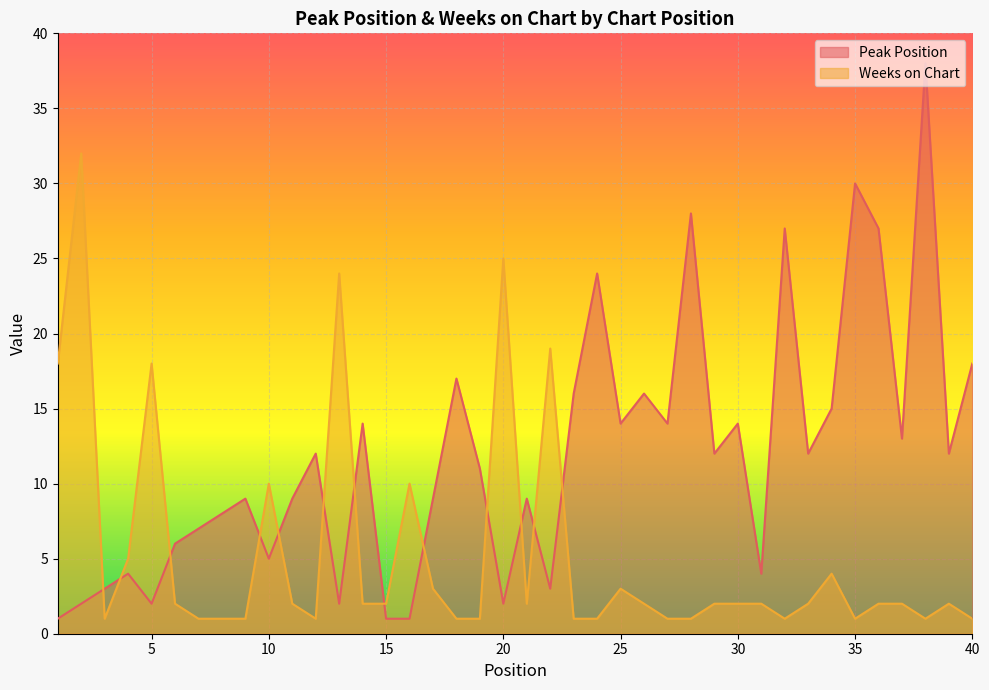

At which category is the sum across all series the highest?

38